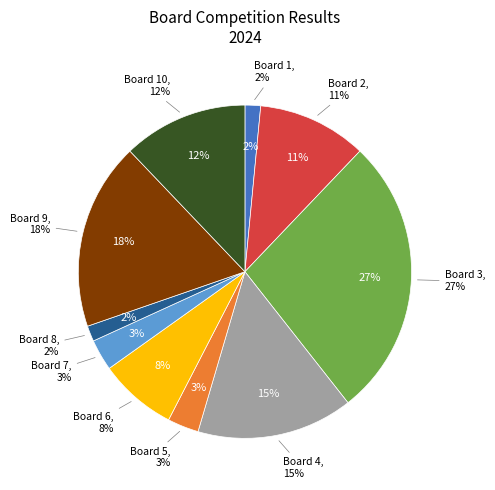

Is it true that 8 is 2% of the pie?

True